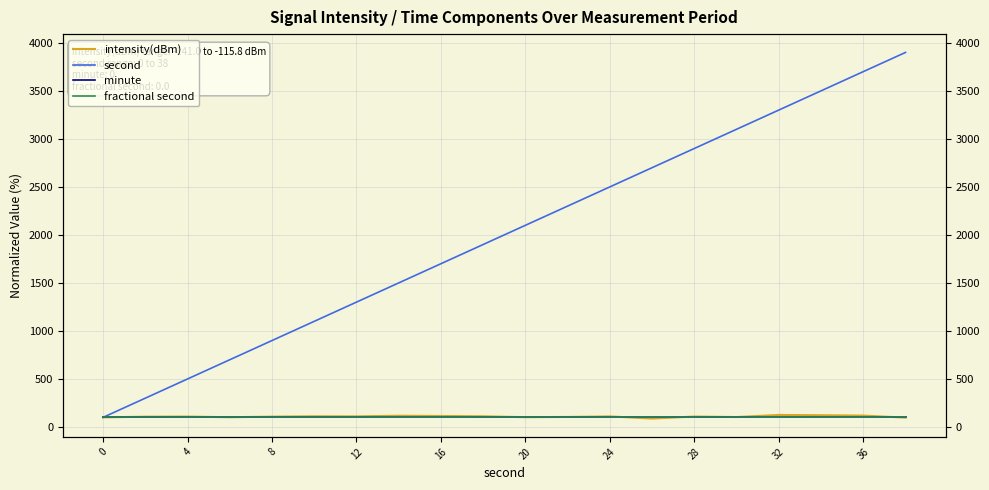

Is the value of second at 4 greater than the value of fractional second at 8?

Yes